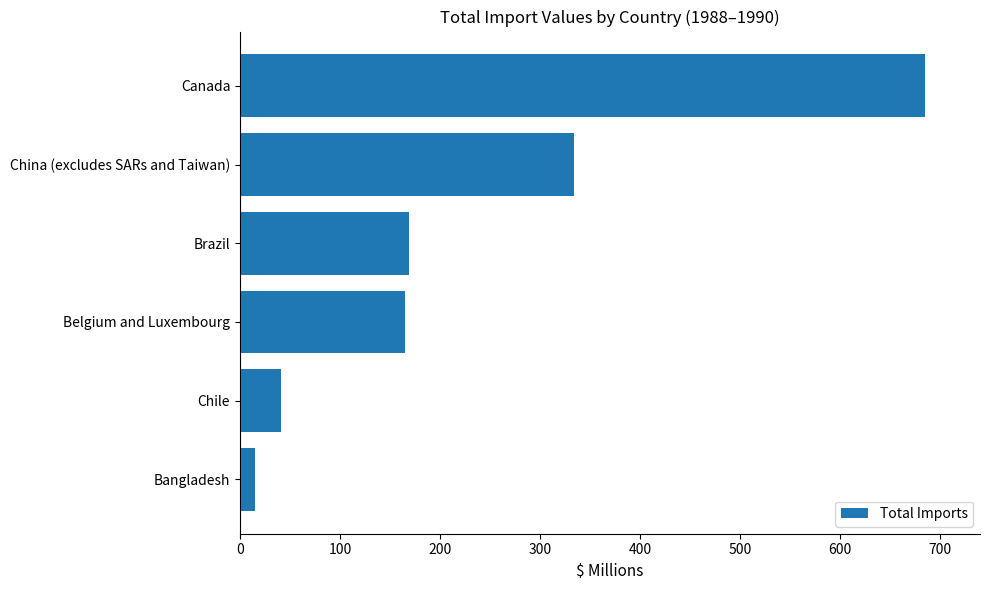

What is the approximate value at Canada?

685